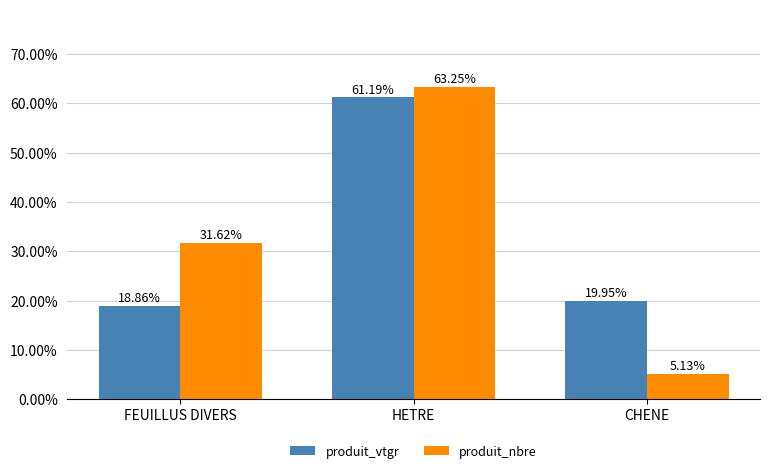

Is the value of produit_vtgr at FEUILLUS DIVERS greater than the value of produit_nbre at HETRE?

No